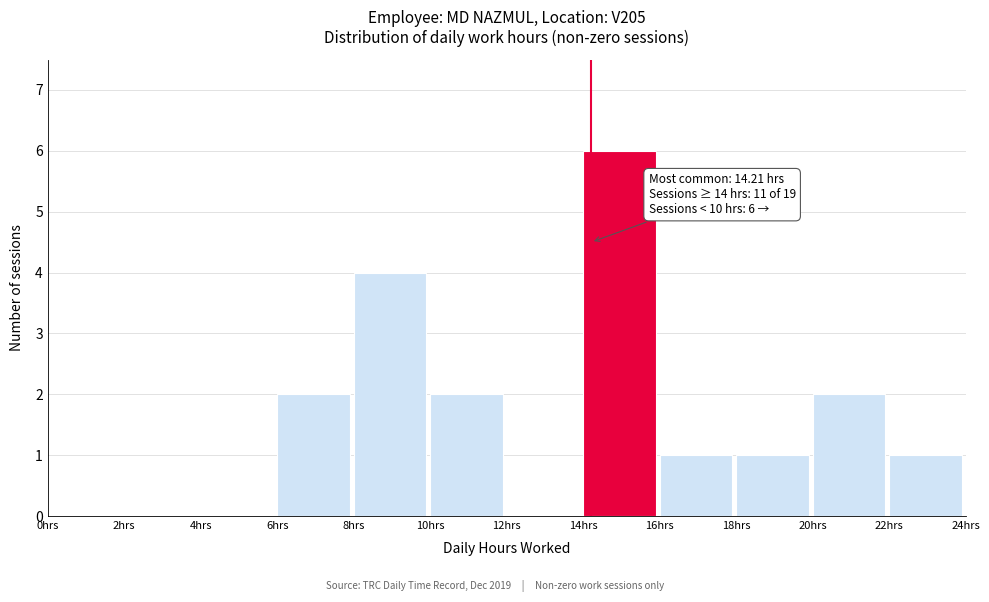

Which range on the x-axis has the tallest bar?

14 to 16